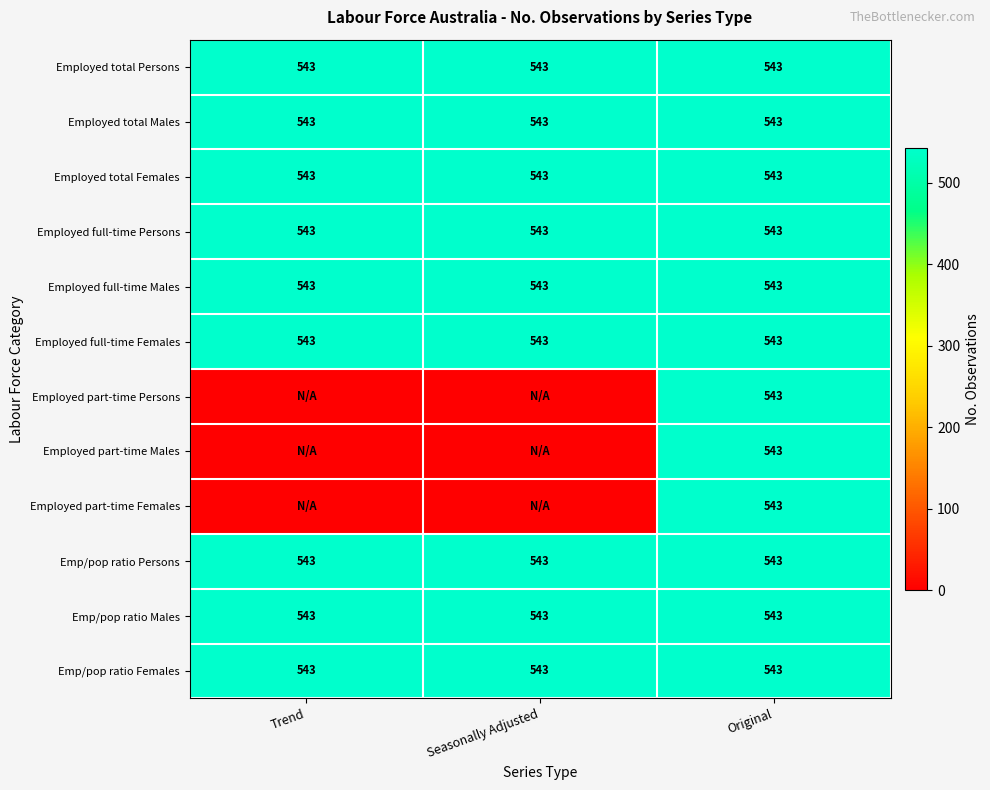

What is the maximum value for Emp/pop ratio Persons?

543